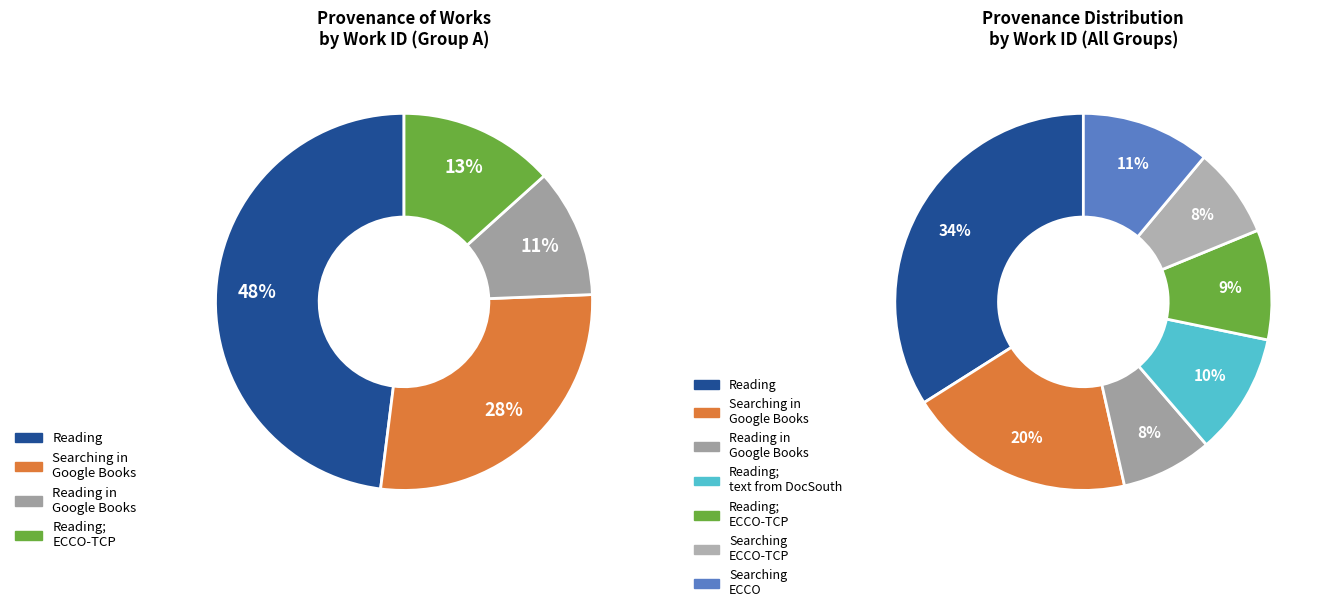

Is Searching ECCO-TCP the majority of the pie?

No